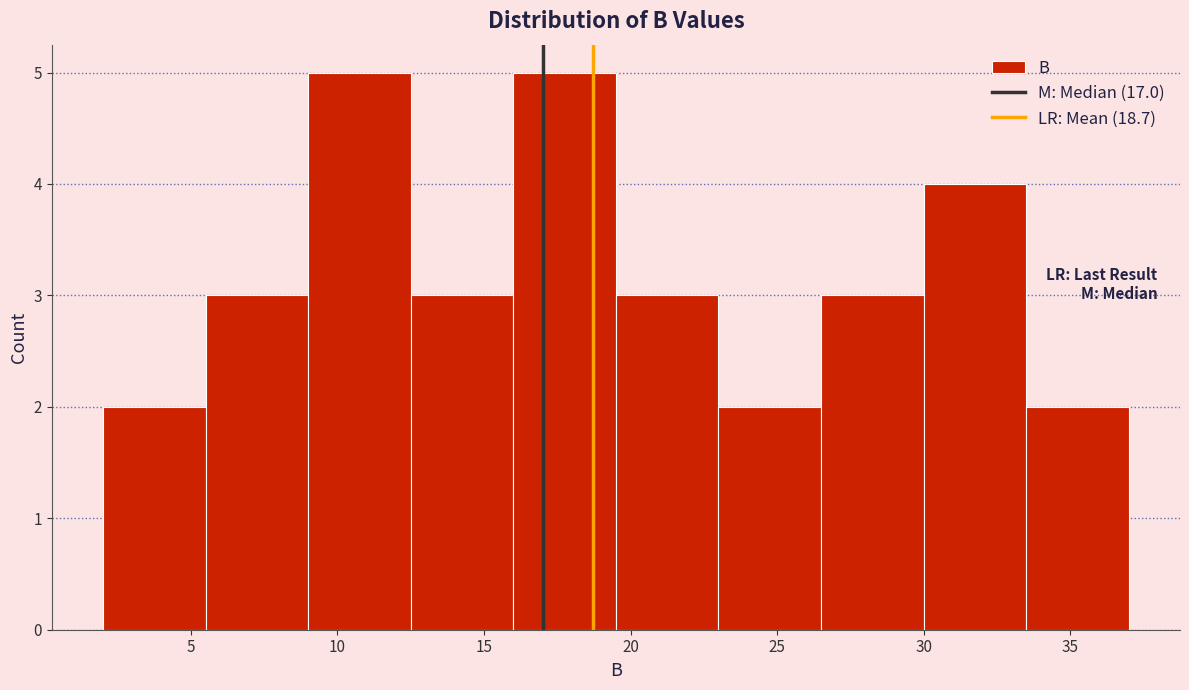

How tall is the bar that spans 2.0 to 5.5 on the x-axis? The values are not printed on the chart, so give them approximately, as read against the axis.

2